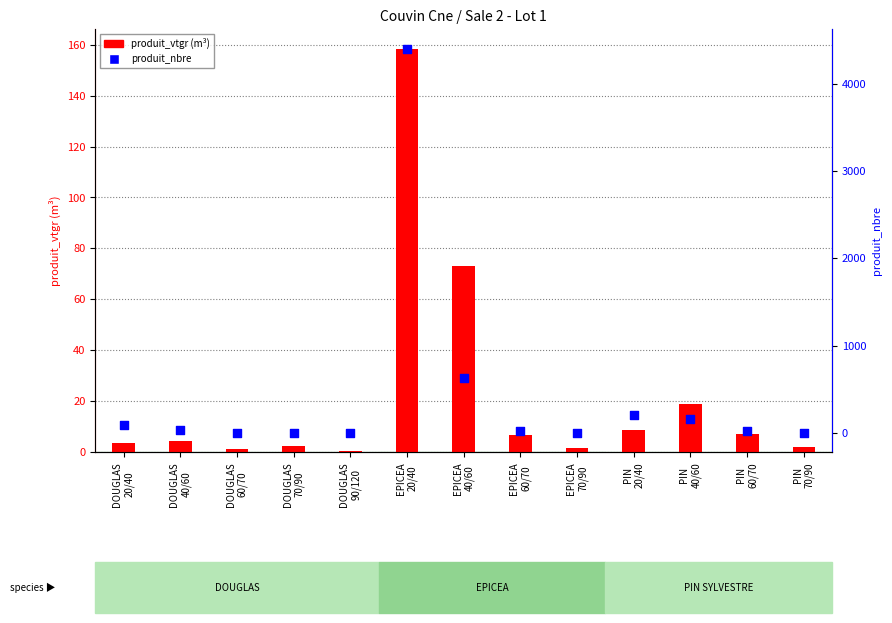

Which series contains the highest Y value?

produit_nbre